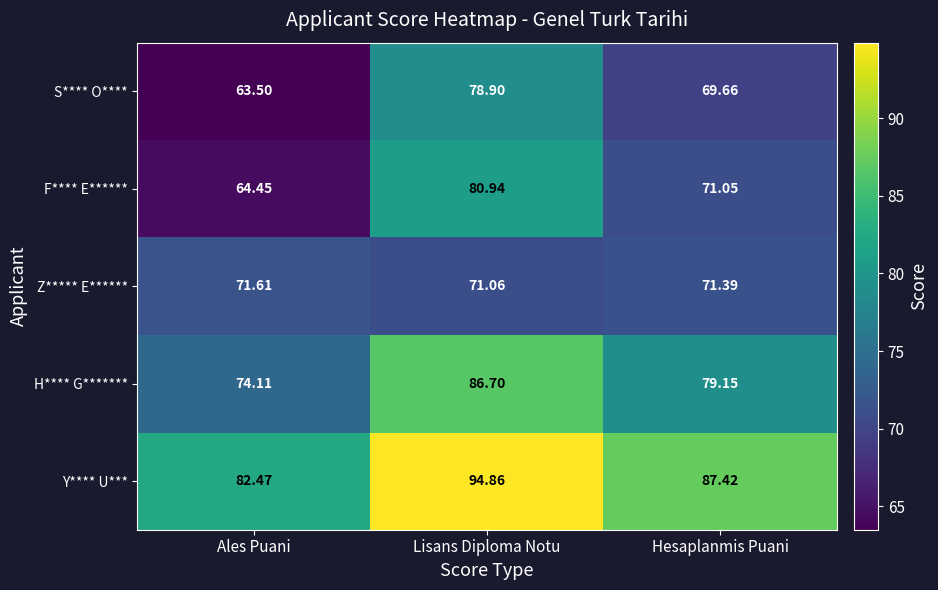

What is the smallest value displayed?

63.5